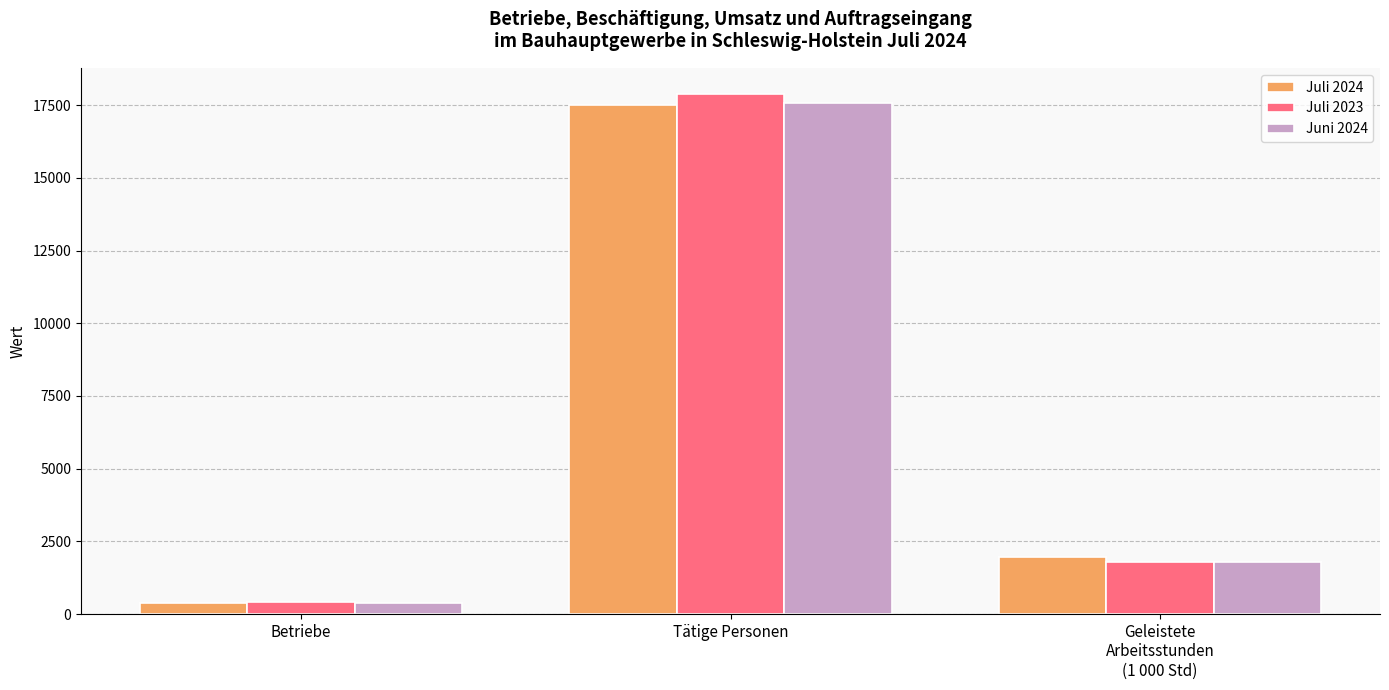

Reading right to left, transcribe all the data shown in this chart.

Juli 2024: 1958.3	17488.0	386.0
Juli 2023: 1804.2	17882.0	402.0
Juni 2024: 1803.3	17588.0	390.0